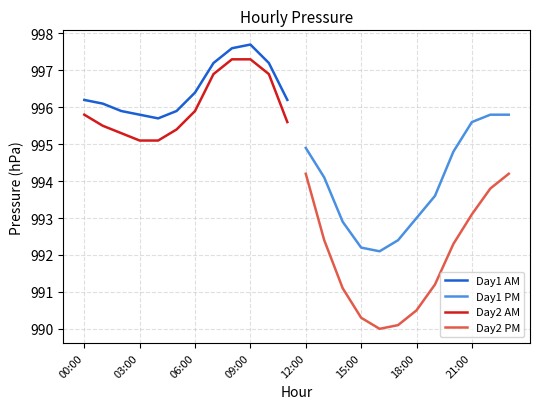

True or false: Day2 AM and Day1 AM intersect in this chart.

False